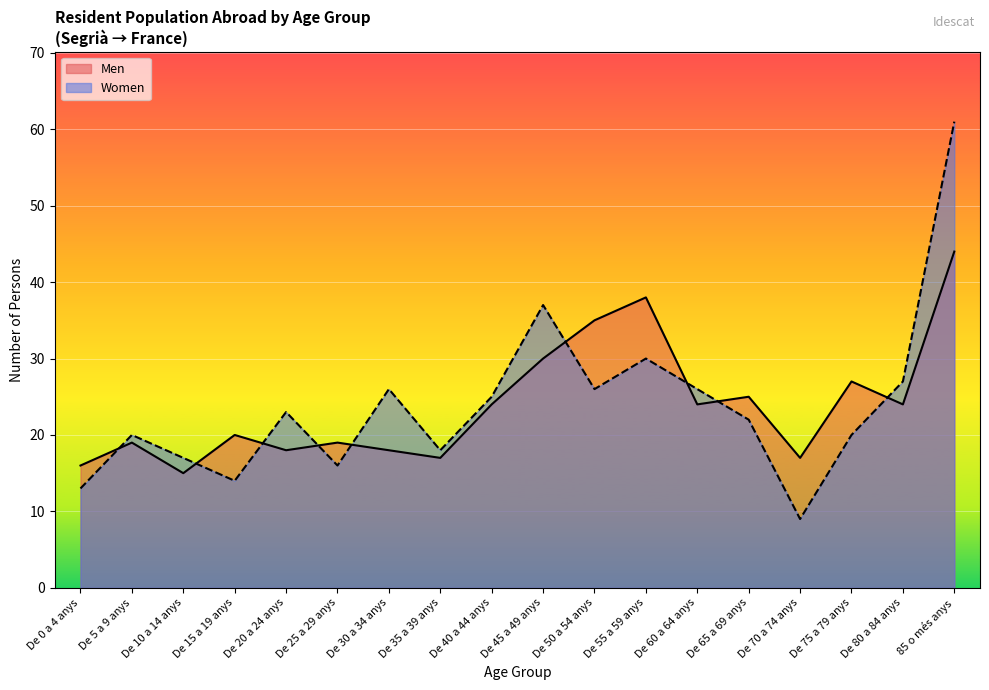

Is it true that Women equals 35 at De 50 a 54 anys?

False